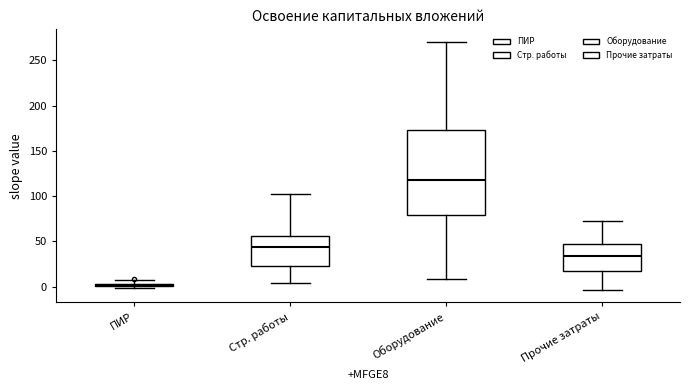

Where is the lower edge of the box for ПИР on the y-axis? The values are not printed on the chart, so give them approximately, as read against the axis.

0